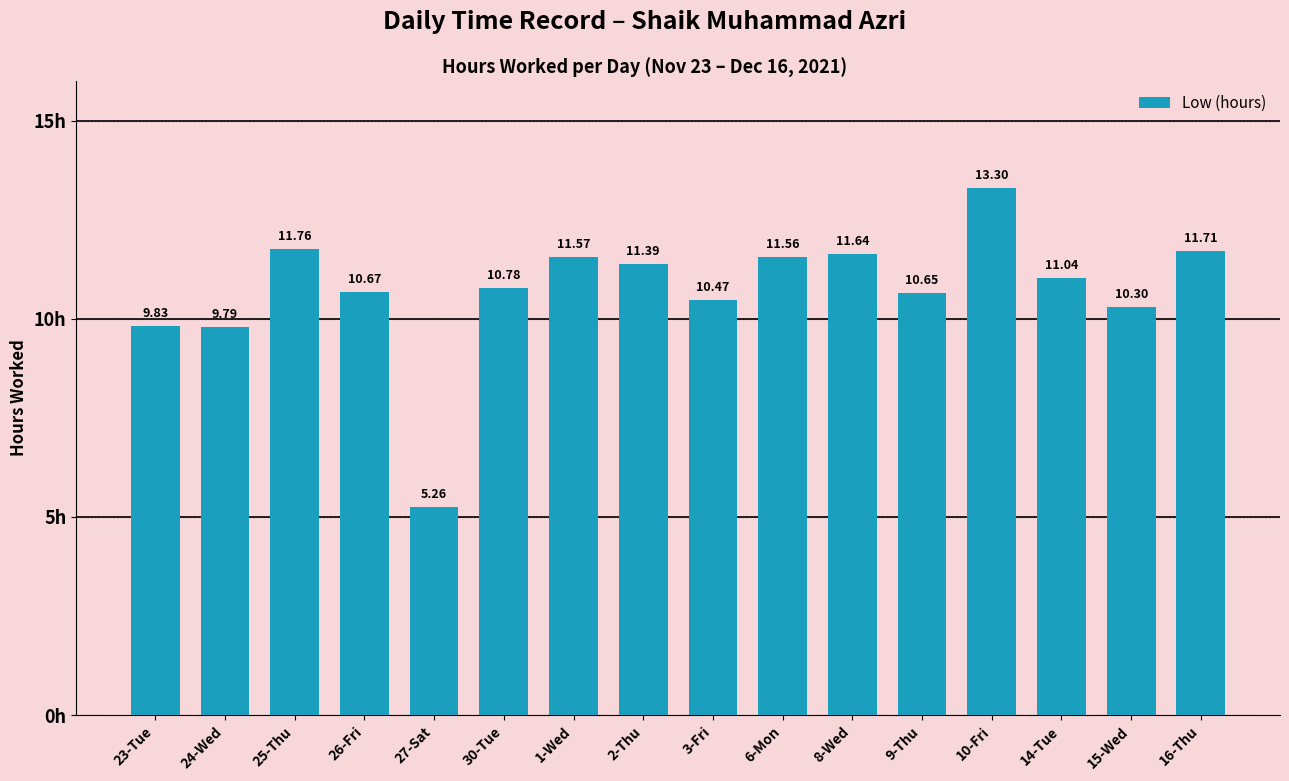

Approximately how many times larger is the value at 9-Thu compared to 14-Tue?

1.0